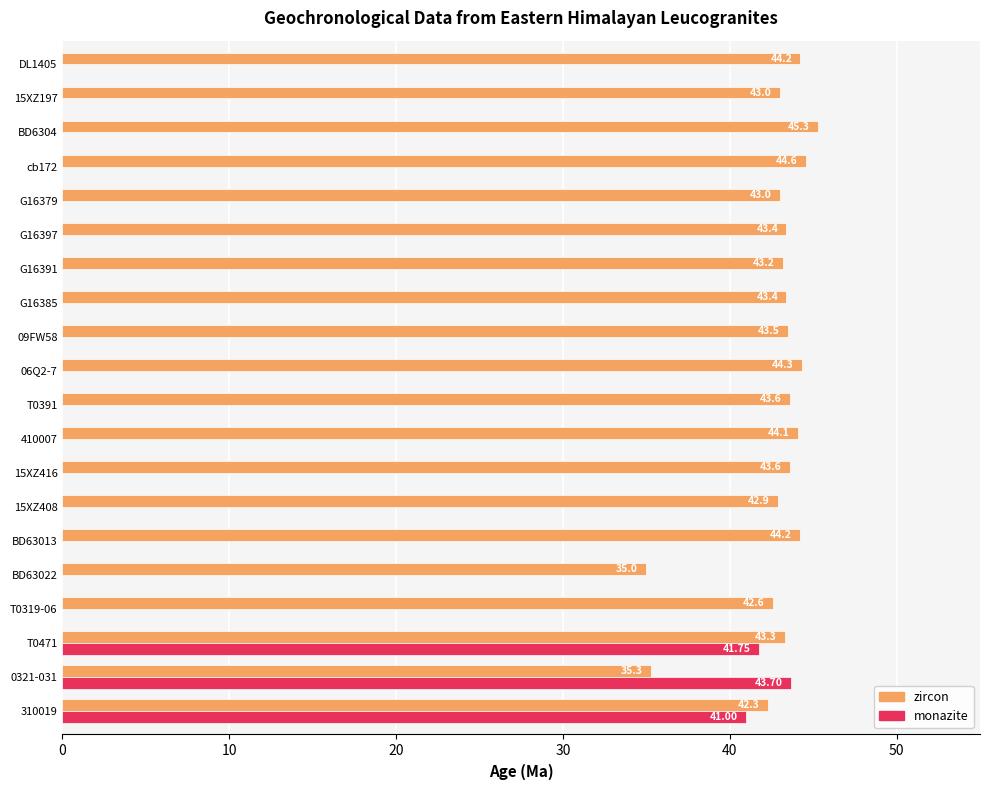

At how many categories does at least one series exceed 42?

19